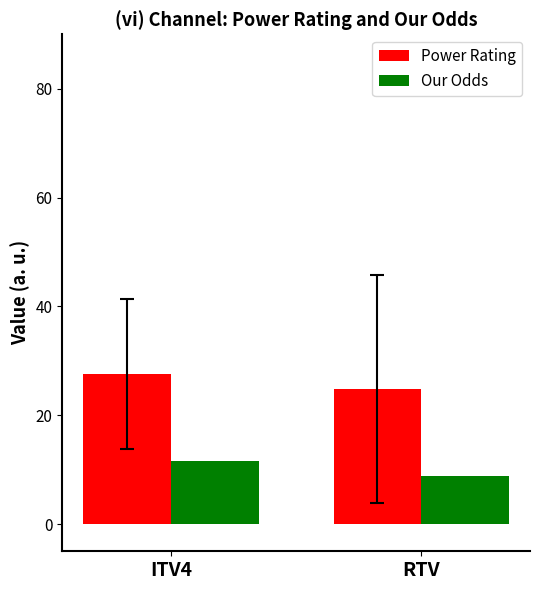

The value of Power Rating at ITV4 is 36.3. True or false?

False